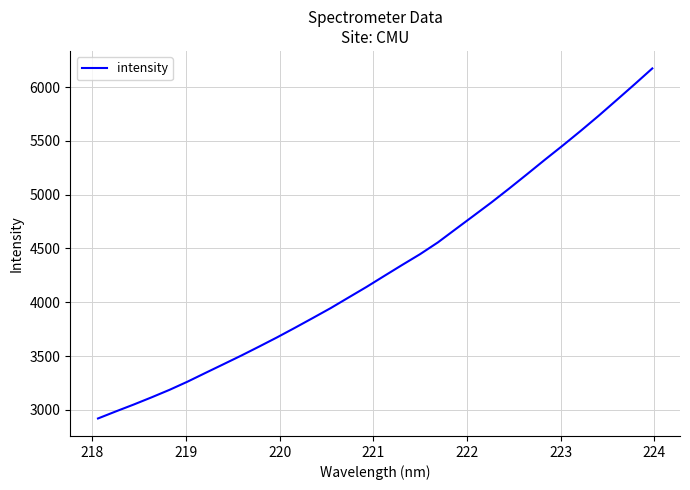

What is the difference between the maximum and minimum values?

3253.2